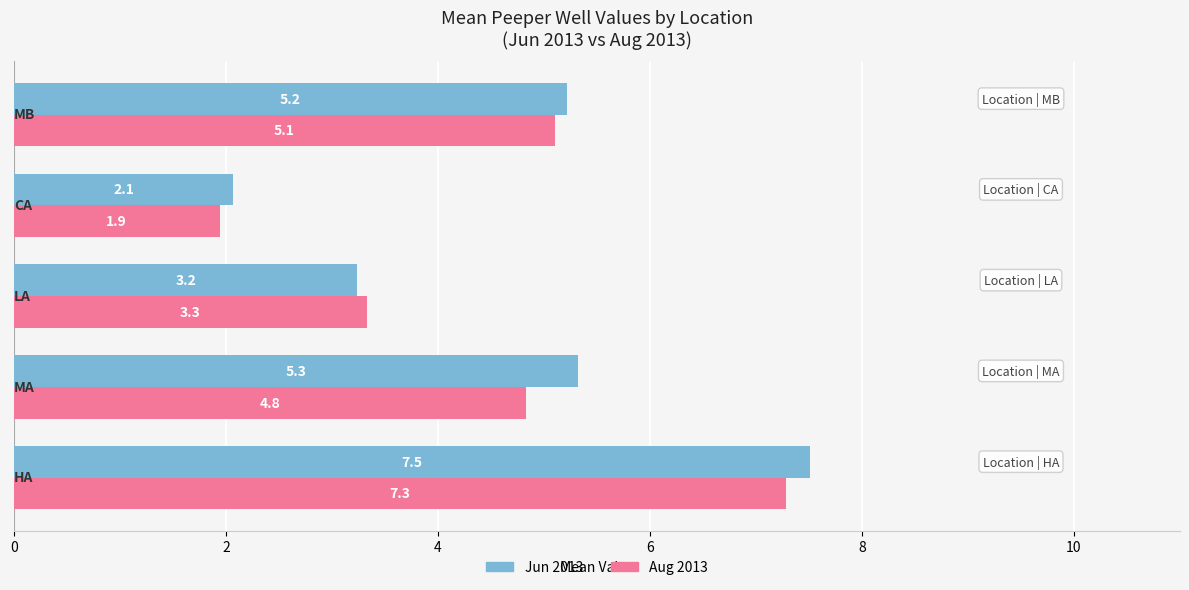

Which series has the largest total across all categories?

Jun 2013